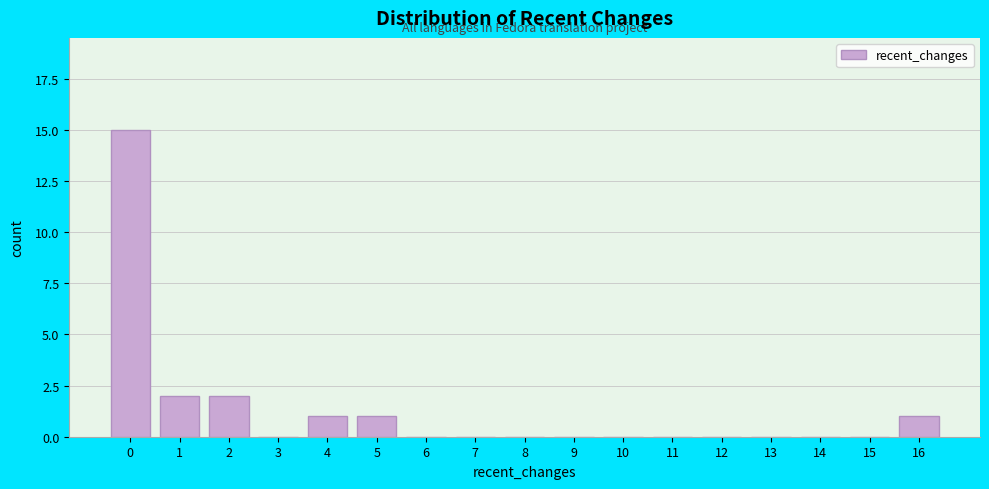

What is the height of the bar covering 1.5 to 2.5 on the x-axis? The values are not printed on the chart, so give them approximately, as read against the axis.

2